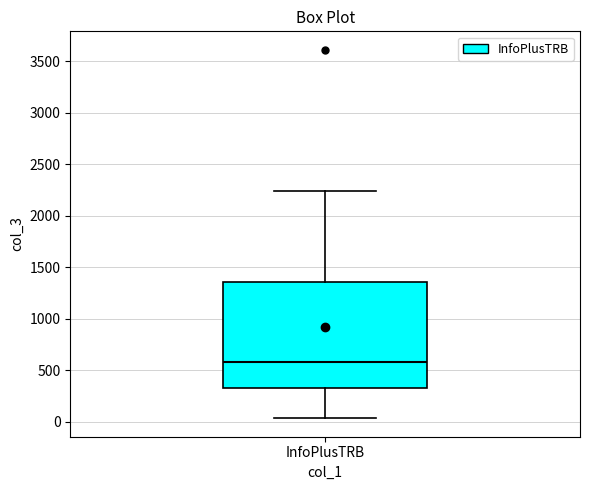

Where is the lower edge of the box for InfoPlusTRB on the y-axis? The values are not printed on the chart, so give them approximately, as read against the axis.

350